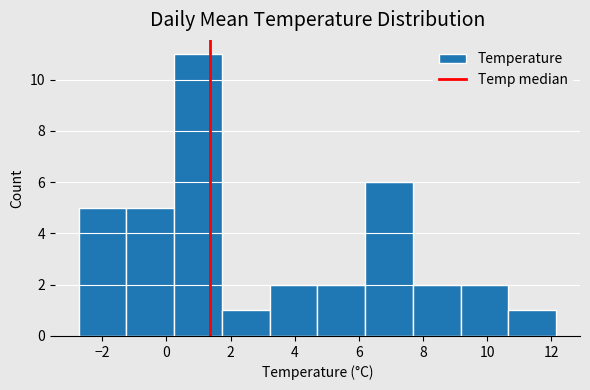

How tall is the bar that spans 7.6 to 9.2 on the x-axis? Neither the bar edges nor the heights are printed on the chart, so give them approximately, as read against the axes.

2